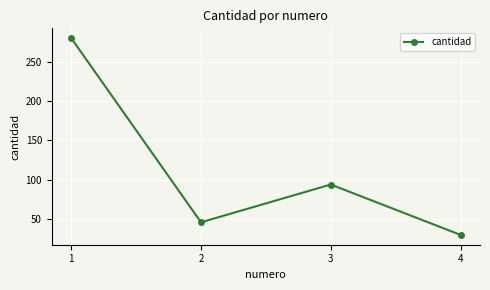

Is this an area chart (filled region under the line)?

No